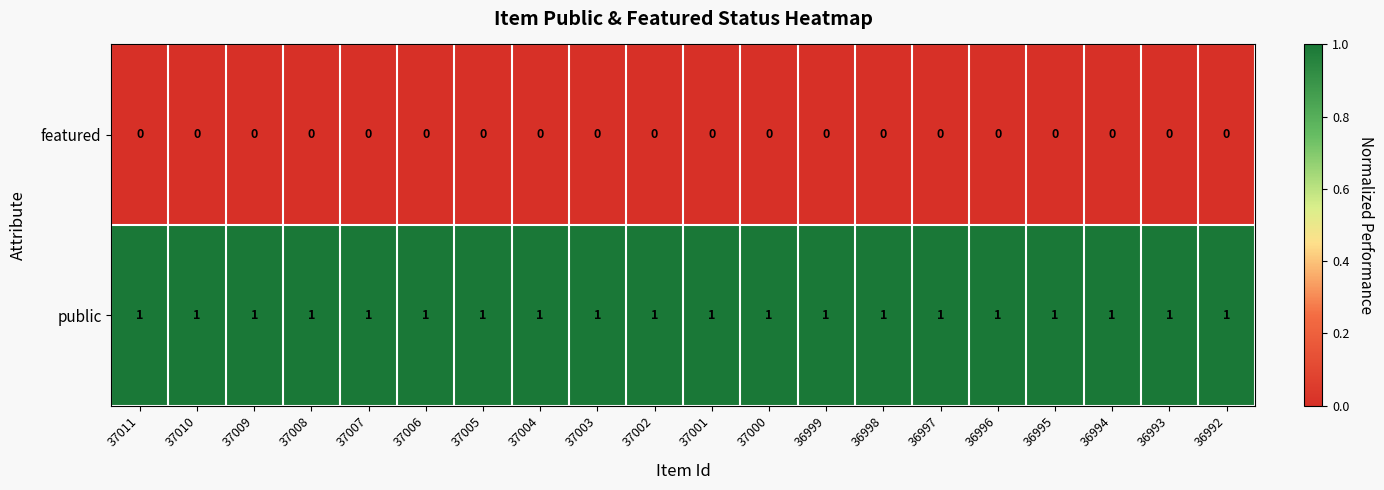

List the series in order of their peak value, highest first.

public, featured